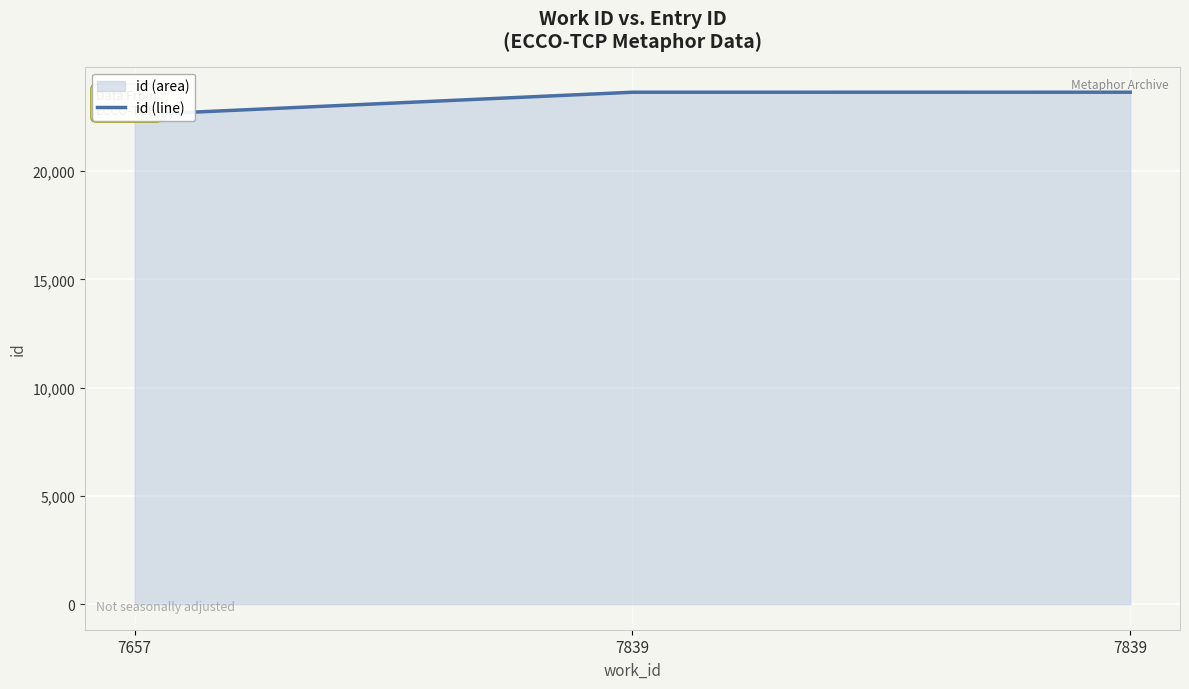

Approximately how many times larger is the value at 7839 compared to 7657?

1.0